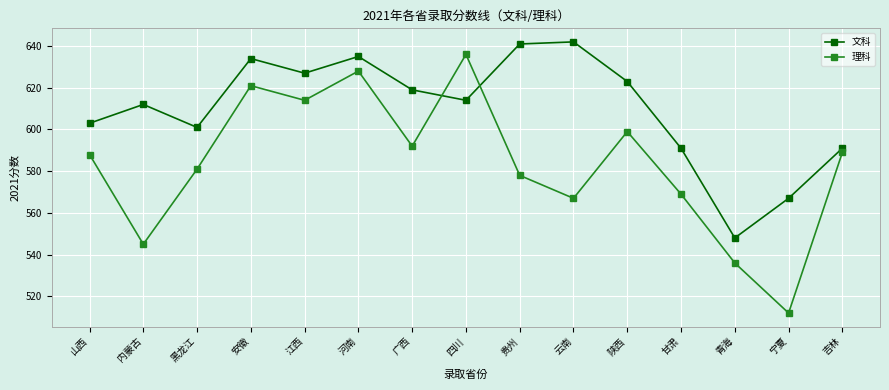

What is the label of the 9th point from the right?

广西